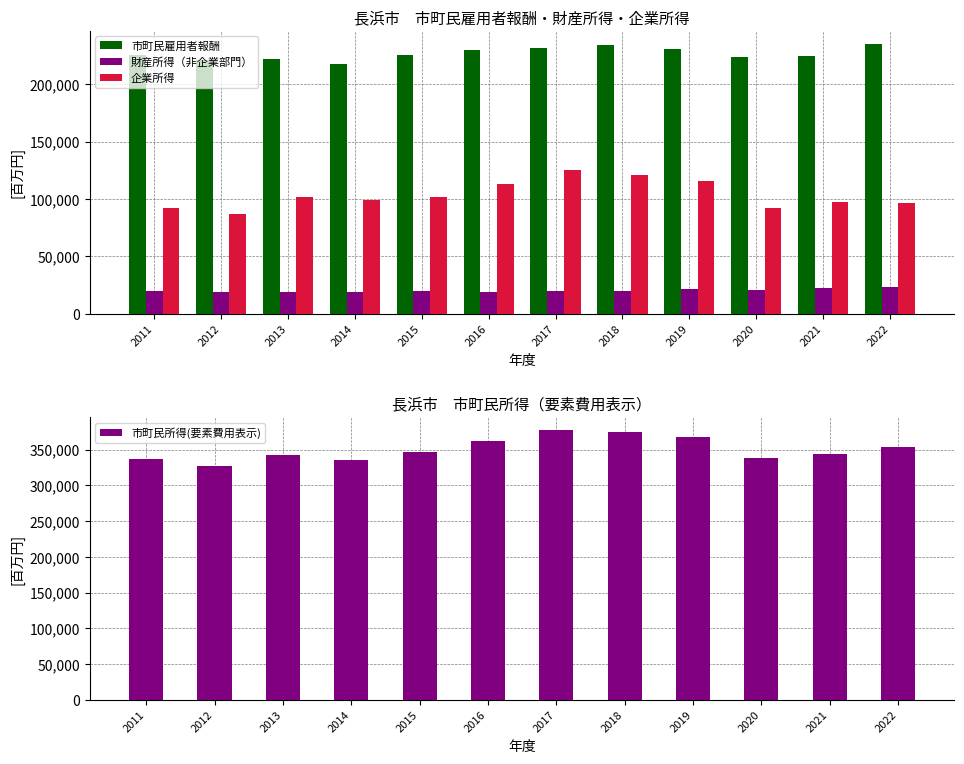

How many groups of bars are there?

12